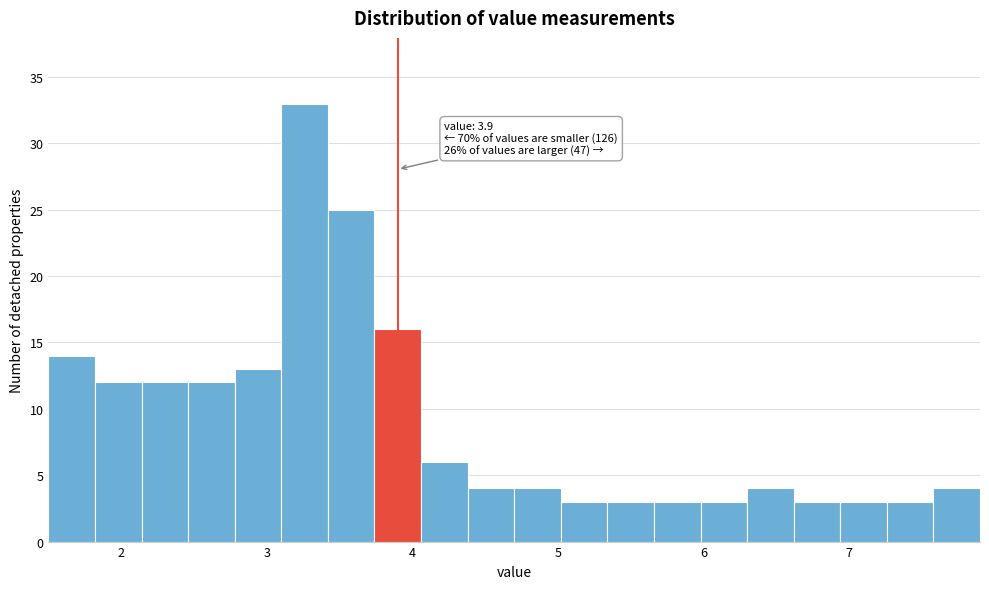

Around what value on the x-axis is the tallest bar? Give the approximate position of its centre, as read against the axis.

3.3